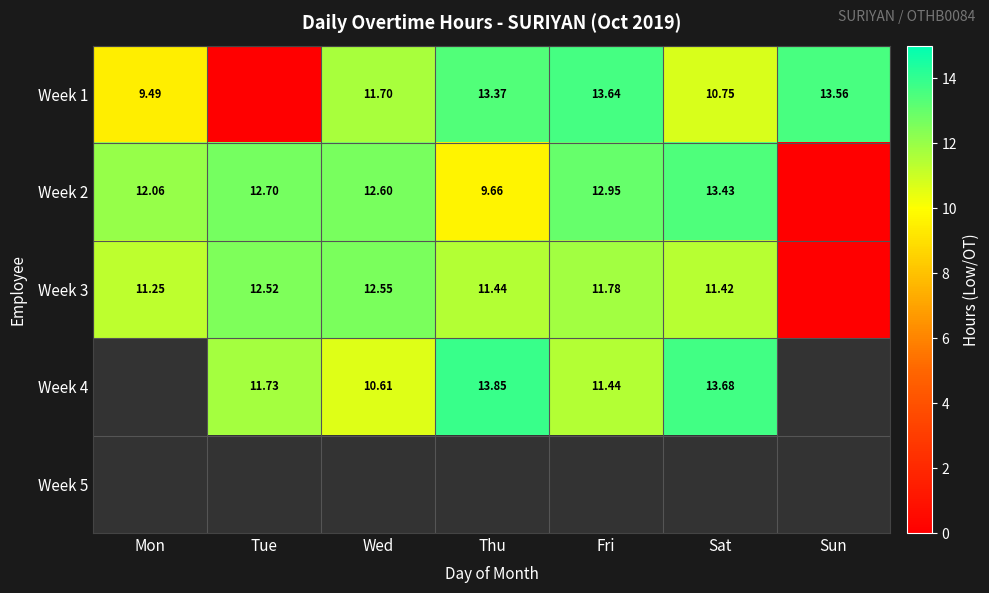

The Week 4 series shows 13.7 at Sat. True or false?

True